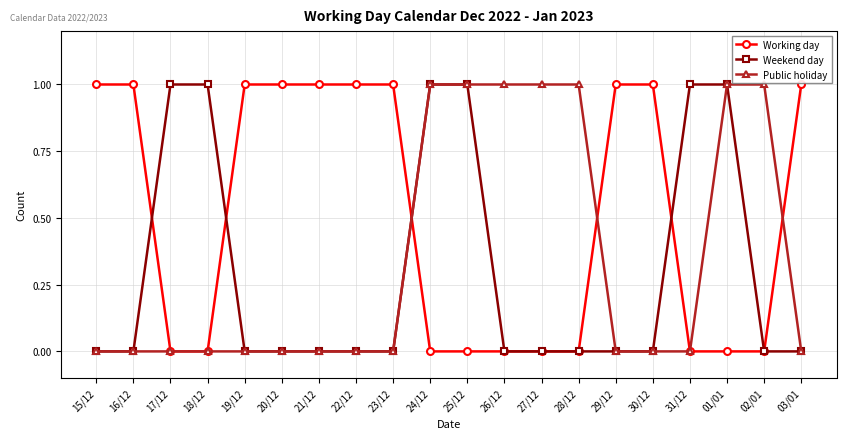

How many lines are shown in the chart?

3